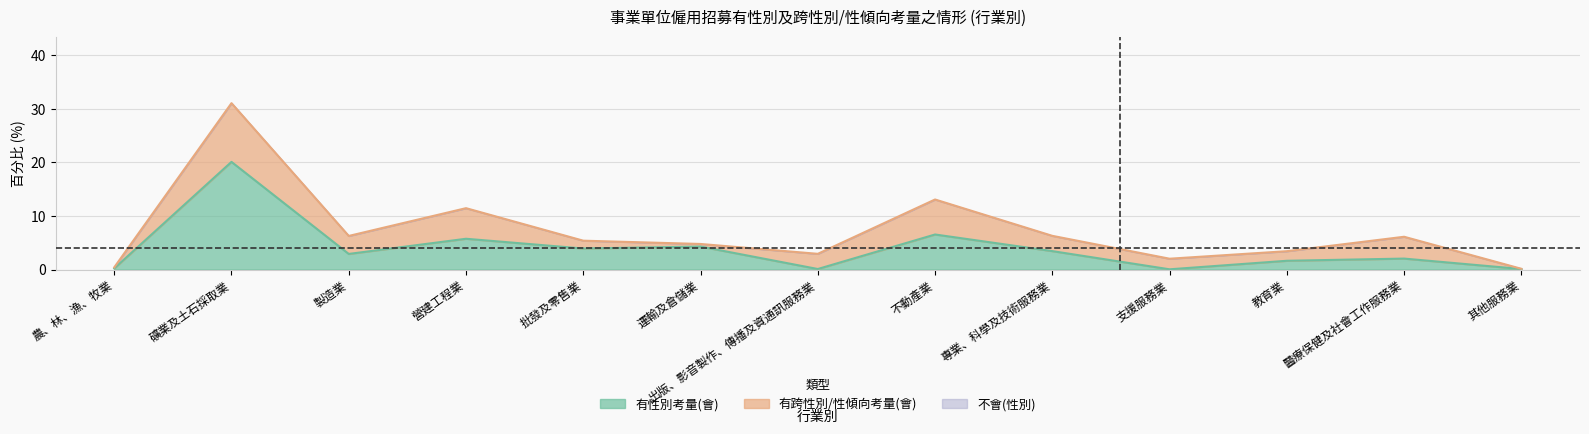

What is the sum of all 有性別考量(會) values?

51.0